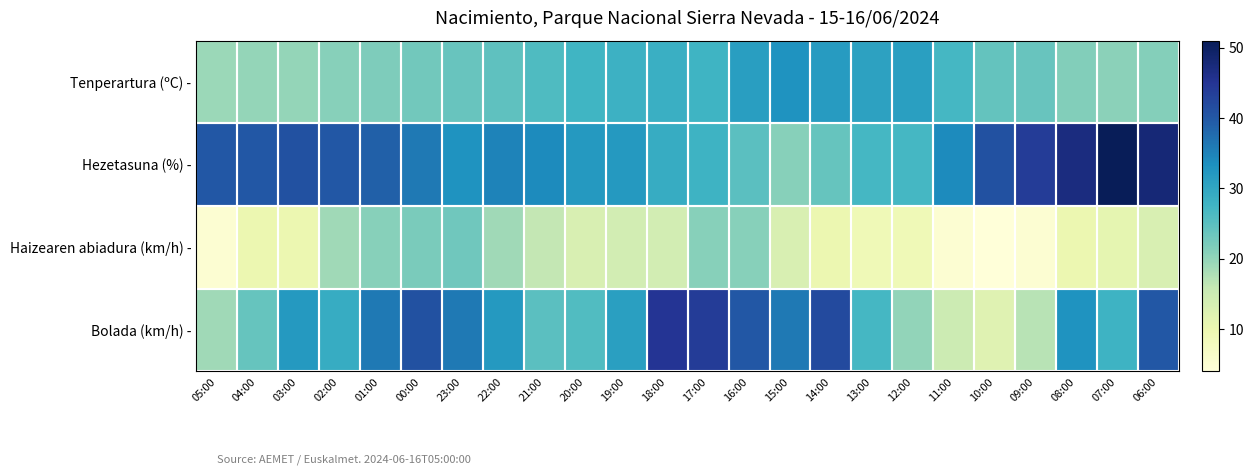

What is the smallest value displayed?

4.0